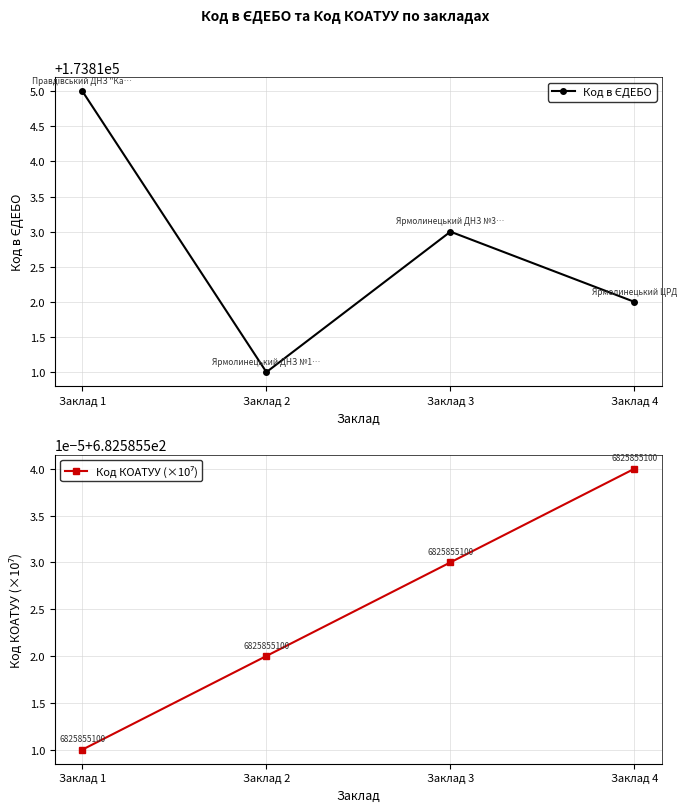

Is it true that Код КОАТУУ (×10⁷) equals 420.5 at Заклад 4?

False